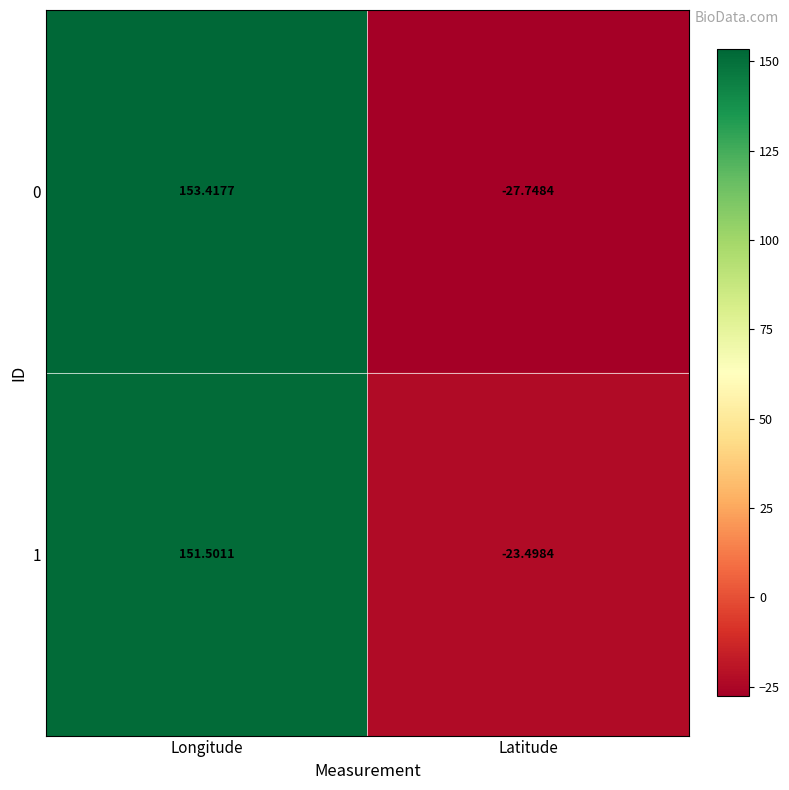

Rank the categories by 0 value from highest to lowest.

Longitude, Latitude